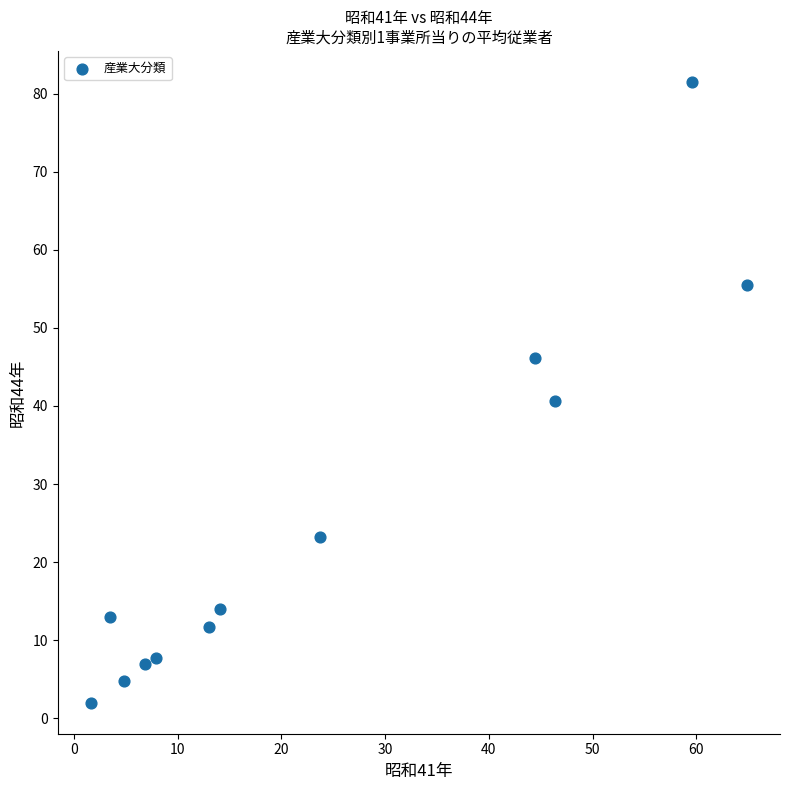

What is the range of Y values (max minus min)?

79.5